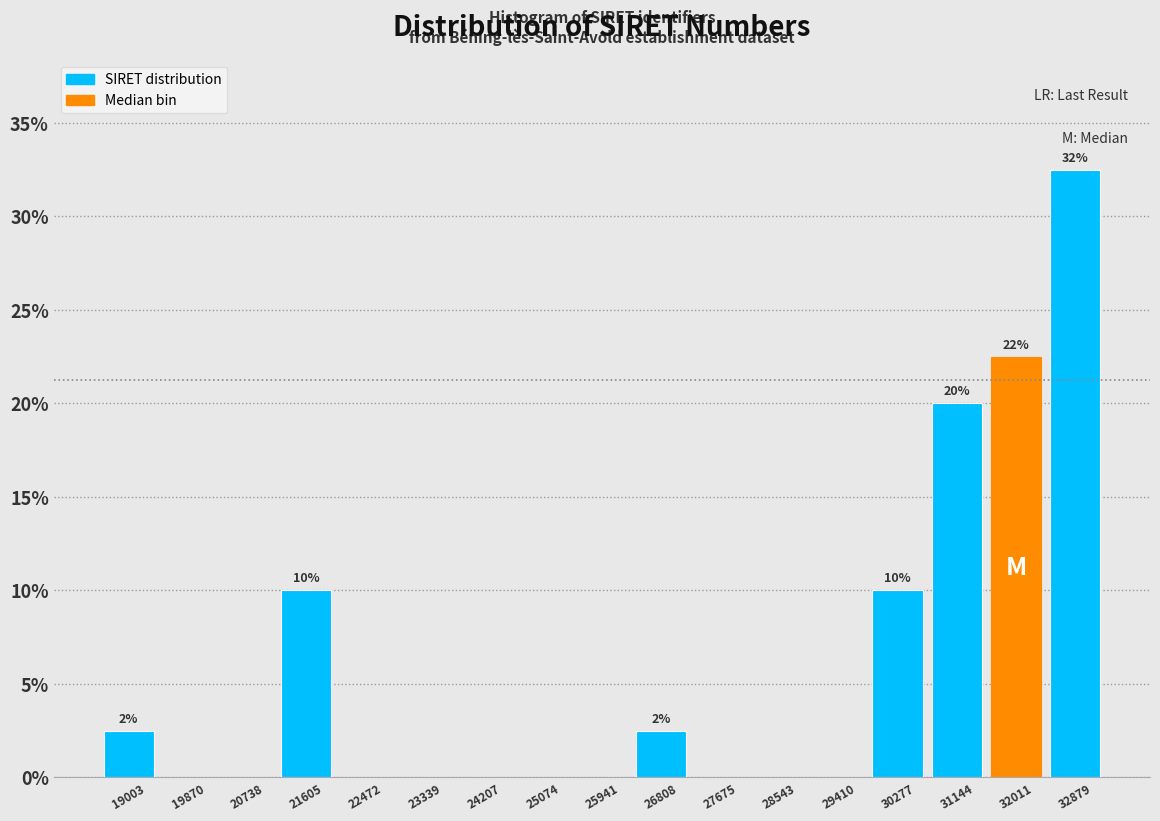

Reading right to left, what are all the values shown in this chart?

32879=32.5	32011=22.5	31144=20.0	30277=10.0	29410=0.0	28543=0.0	27675=0.0	26808=2.5	25941=0.0	25074=0.0	24207=0.0	23339=0.0	22472=0.0	21605=10.0	20738=0.0	19870=0.0	19003=2.5